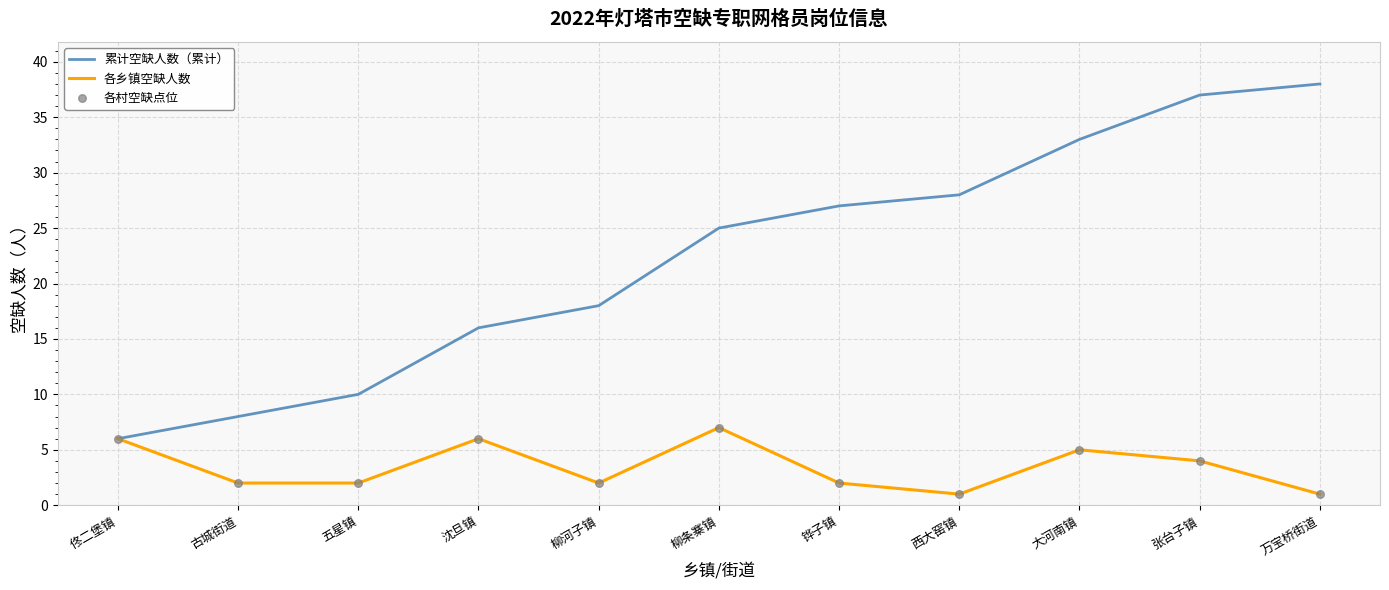

Between 五星镇 and 张台子镇, which series saw the biggest shift?

累计空缺人数（累计）